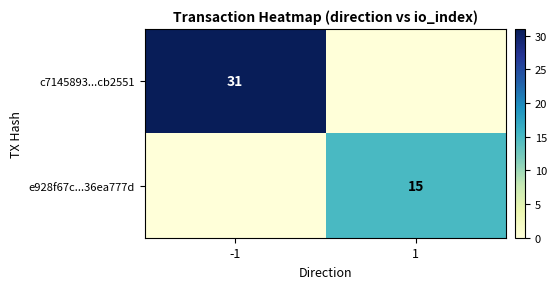

The value of c7145893...cb2551 at -1 is 31. True or false?

True